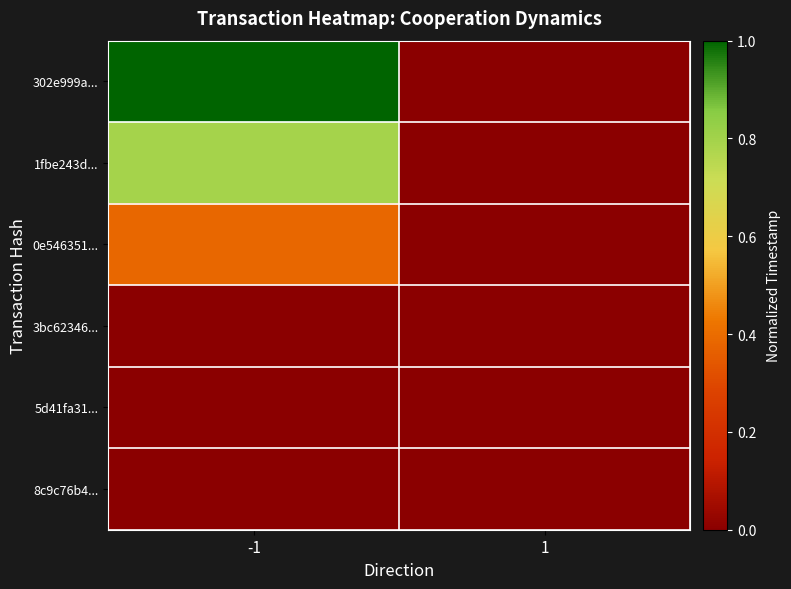

Reading right to left, what are all the values shown in this chart?

302e999a...: 1=0.0	-1=1.0
1fbe243d...: 1=0.0	-1=0.8
0e546351...: 1=0.0	-1=0.4
3bc62346...: 1=0.0	-1=0.0
5d41fa31...: 1=0.0	-1=0.0
8c9c76b4...: 1=0.0	-1=0.0